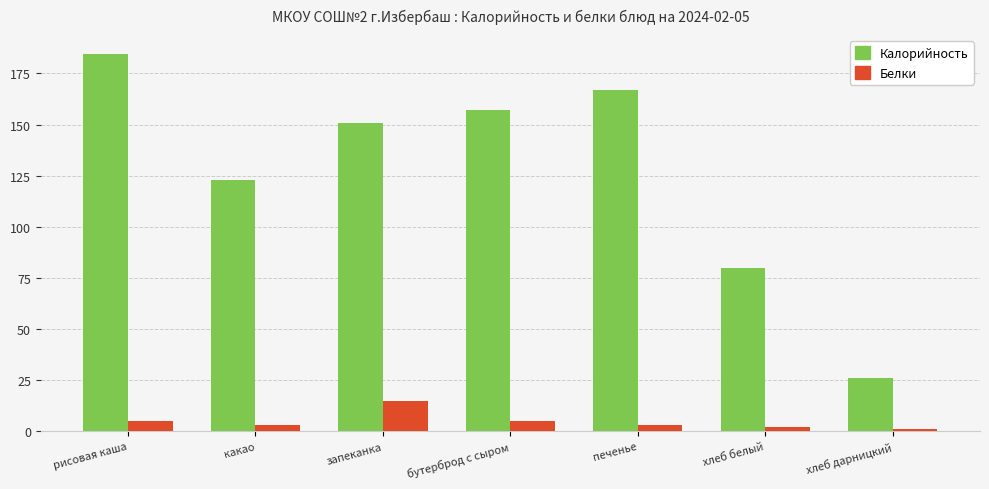

What is the label of the 2nd bar from the right?

хлеб белый